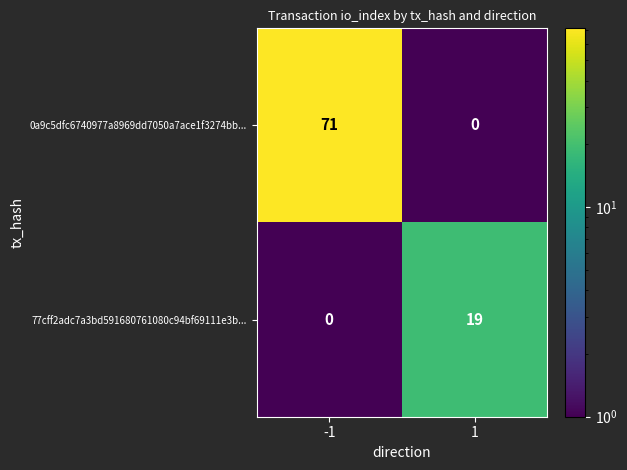

What is the sum of the 0a9c5dfc6740977a8969dd7050a7ace1f3274bb... values at -1 and 1?

71